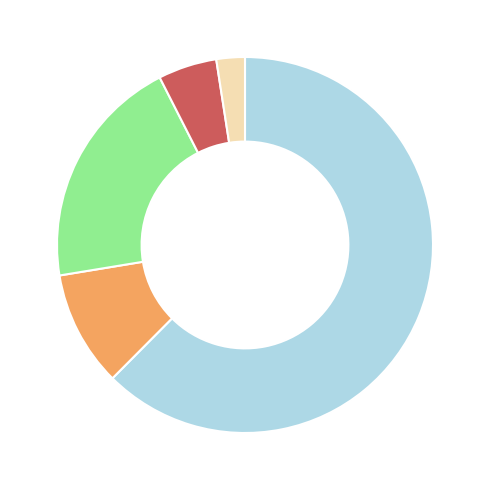

Does any single category account for the majority?

Yes